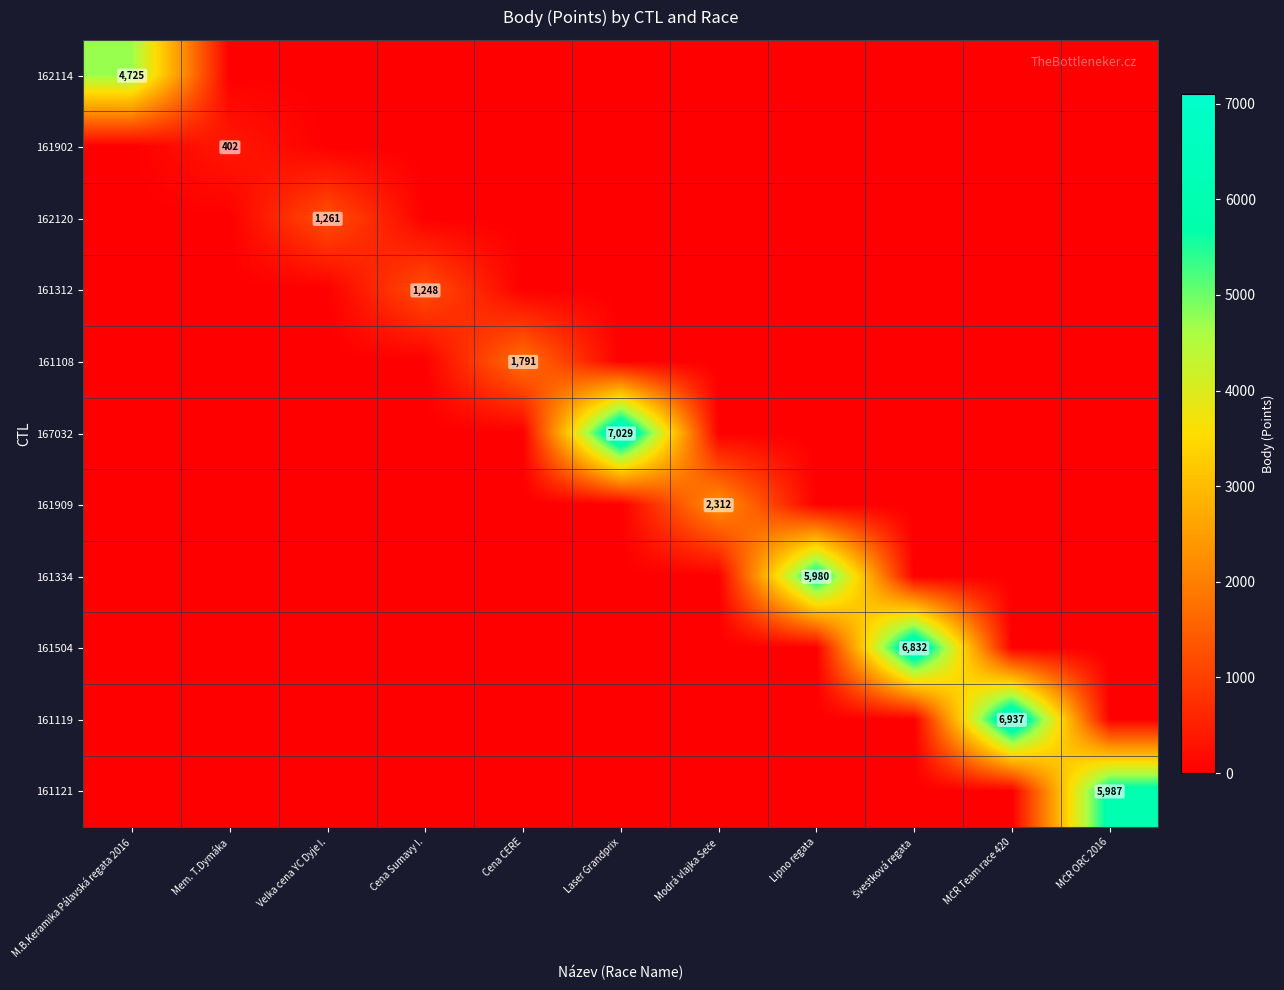

The value of 162120 at Modrá vlajka Seče is 0. True or false?

True